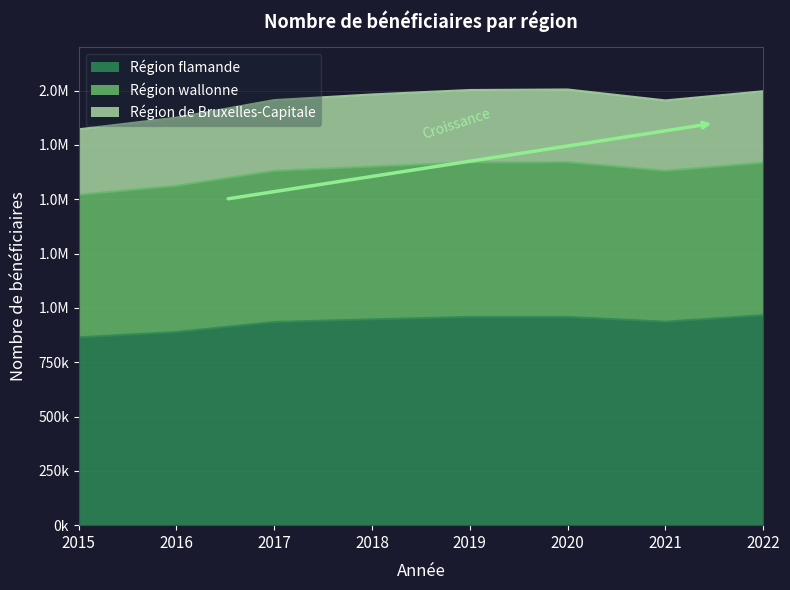

True or false: Région flamande and Région de Bruxelles-Capitale cross at least once.

False